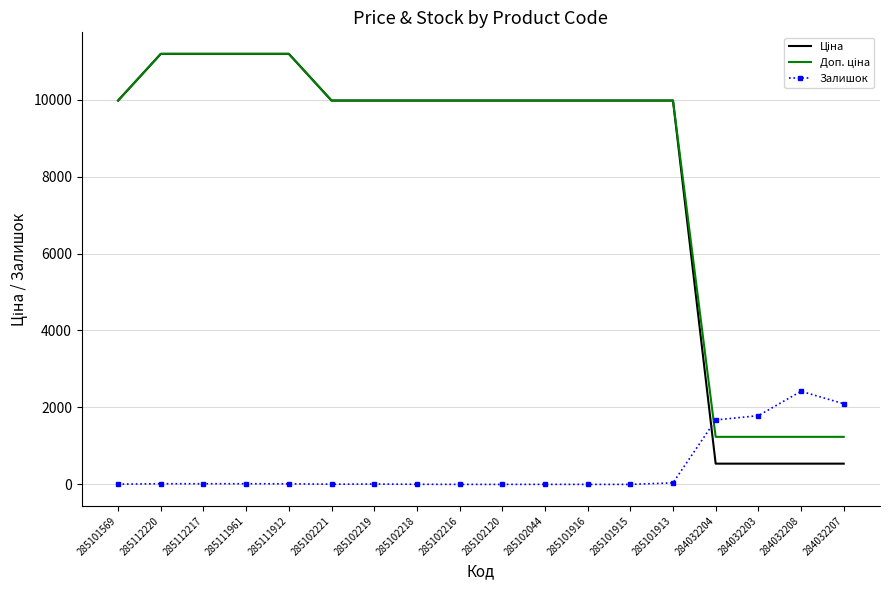

What is the greatest value displayed?

11188.2